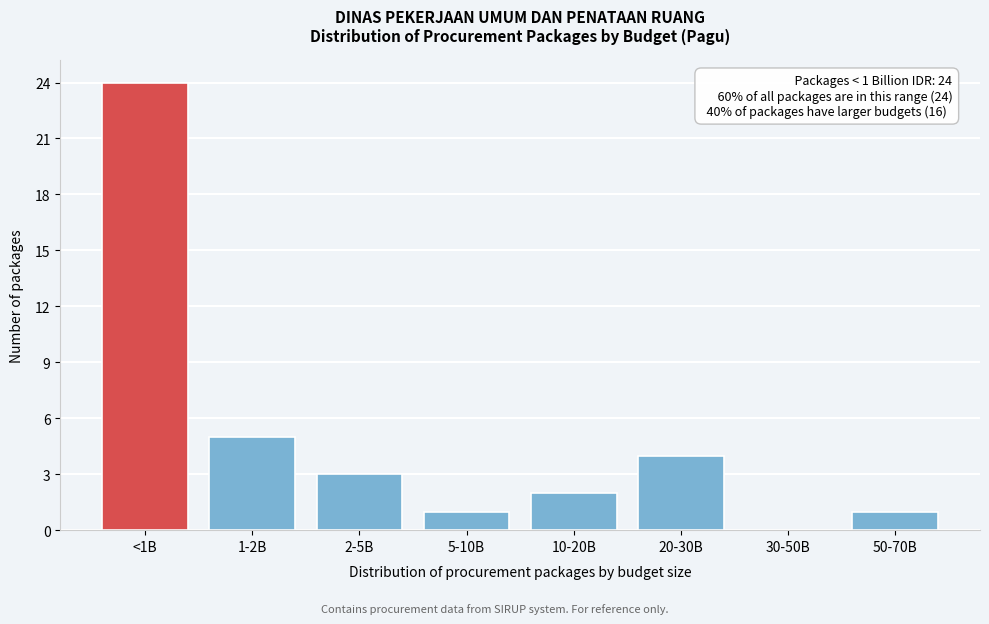

Reading left to right, list all the values displayed in this chart.

<1B=24	1-2B=5	2-5B=3	5-10B=1	10-20B=2	20-30B=4	30-50B=0	50-70B=1